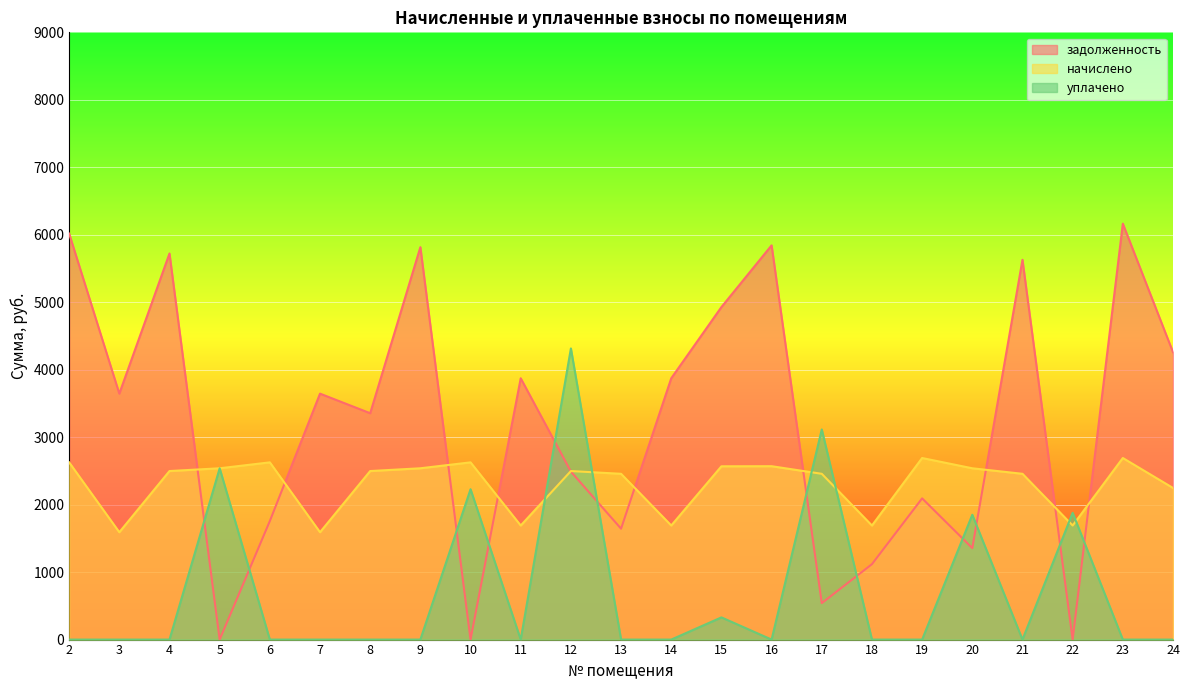

Which series has the largest range (max minus min)?

задолженность